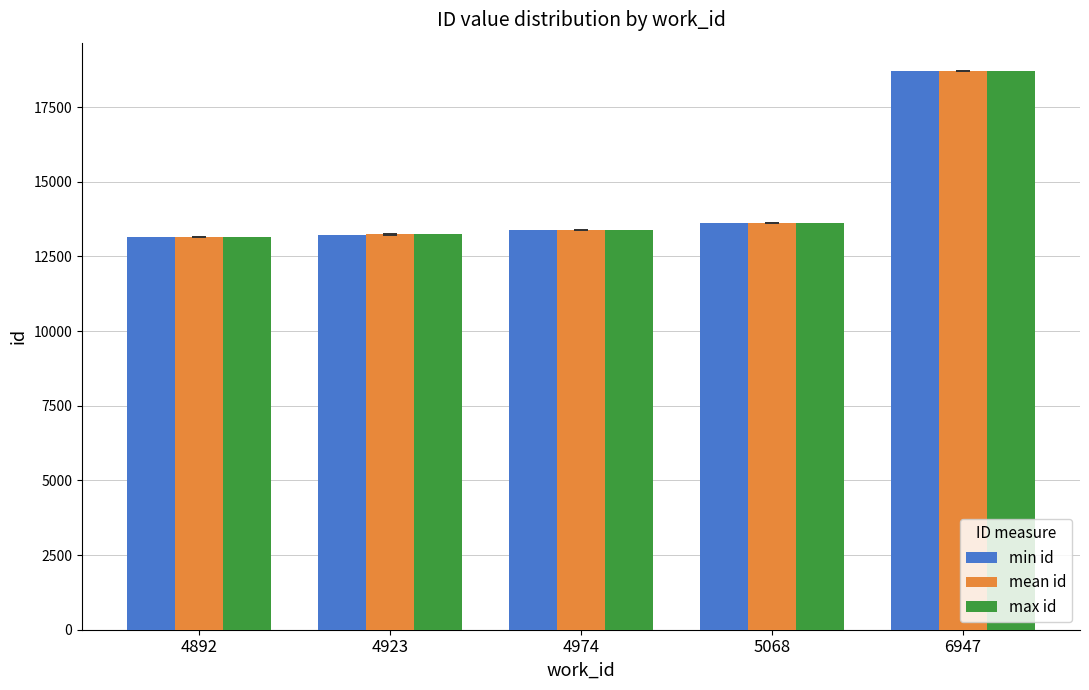

At how many categories does at least one series exceed 17834?

1